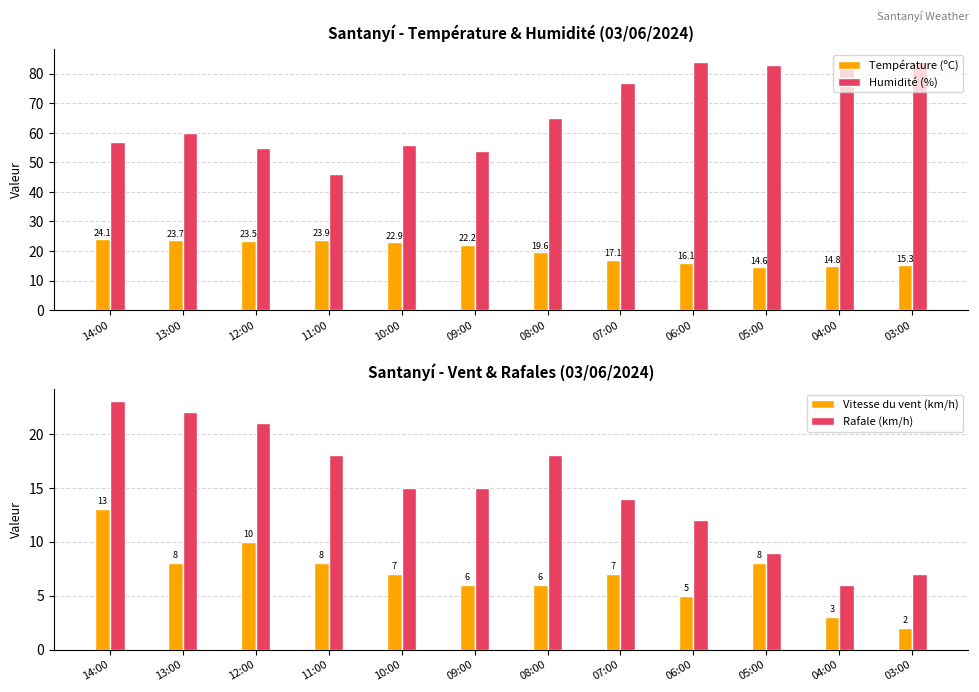

Reading left to right, list all the values displayed in this chart.

Température (ºC): 14:00=24.1	13:00=23.7	12:00=23.5	11:00=23.9	10:00=22.9	09:00=22.2	08:00=19.6	07:00=17.1	06:00=16.1	05:00=14.6	04:00=14.8	03:00=15.3
Humidité (%): 14:00=57.0	13:00=60.0	12:00=55.0	11:00=46.0	10:00=56.0	09:00=54.0	08:00=65.0	07:00=77.0	06:00=84.0	05:00=83.0	04:00=83.0	03:00=84.0
Vitesse du vent (km/h): 14:00=13.0	13:00=8.0	12:00=10.0	11:00=8.0	10:00=7.0	09:00=6.0	08:00=6.0	07:00=7.0	06:00=5.0	05:00=8.0	04:00=3.0	03:00=2.0
Rafale (km/h): 14:00=23.0	13:00=22.0	12:00=21.0	11:00=18.0	10:00=15.0	09:00=15.0	08:00=18.0	07:00=14.0	06:00=12.0	05:00=9.0	04:00=6.0	03:00=7.0